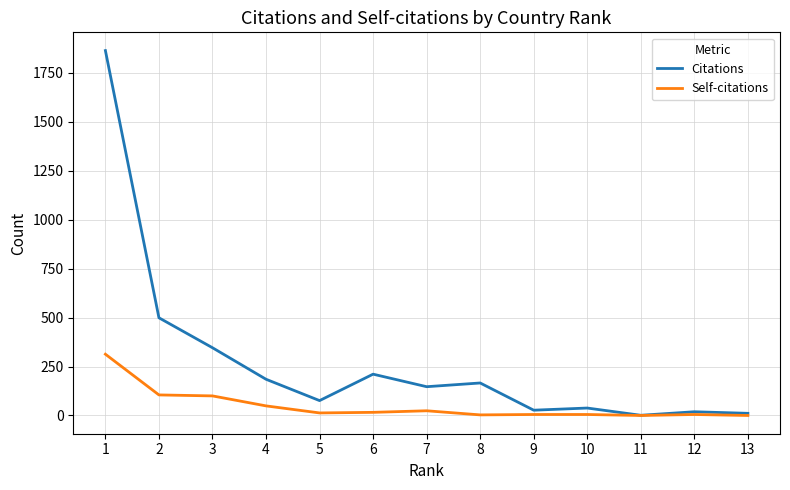

Where does the Citations series first go above 147?

1